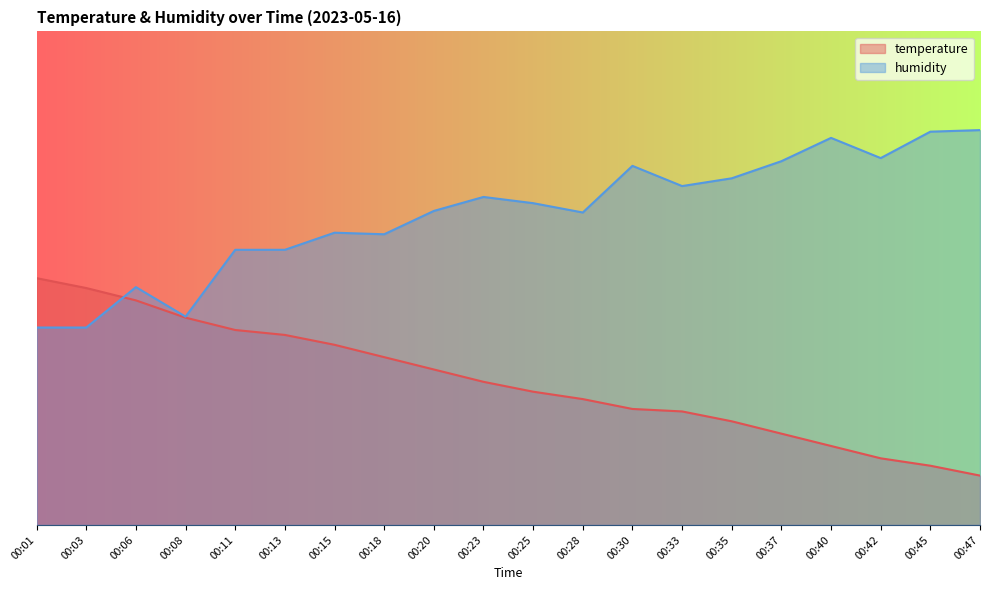

The value of humidity at 00:08 is 60.5. True or false?

False